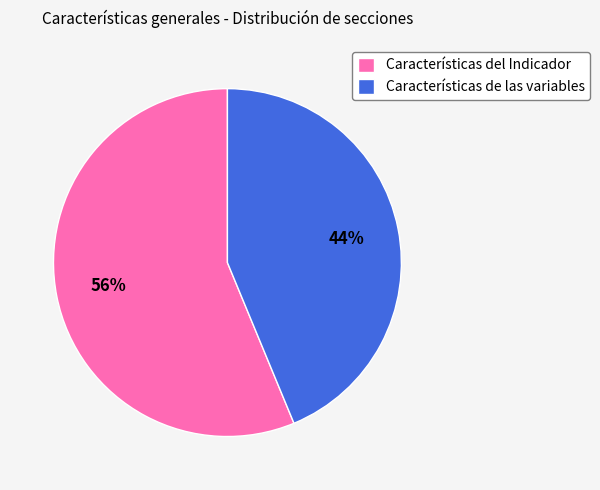

True or false: Características de las variables accounts for 44% of the total.

True